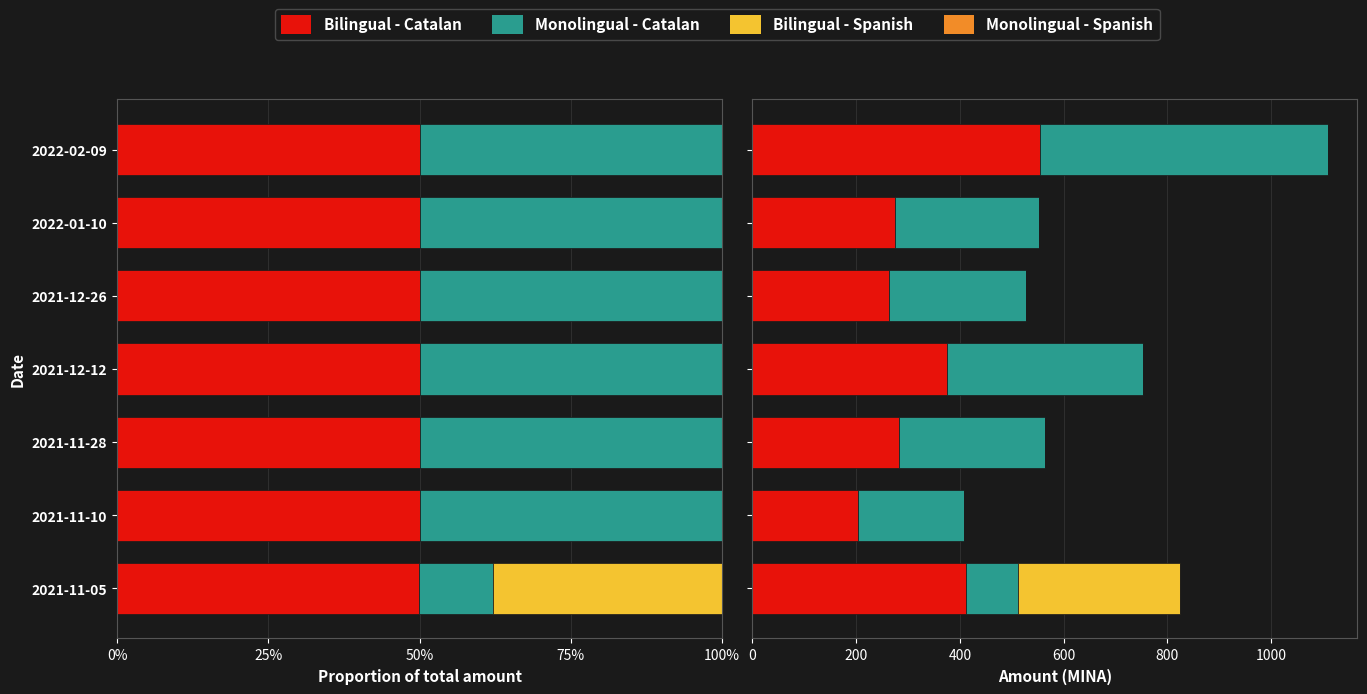

How many bars are there in each group?

4